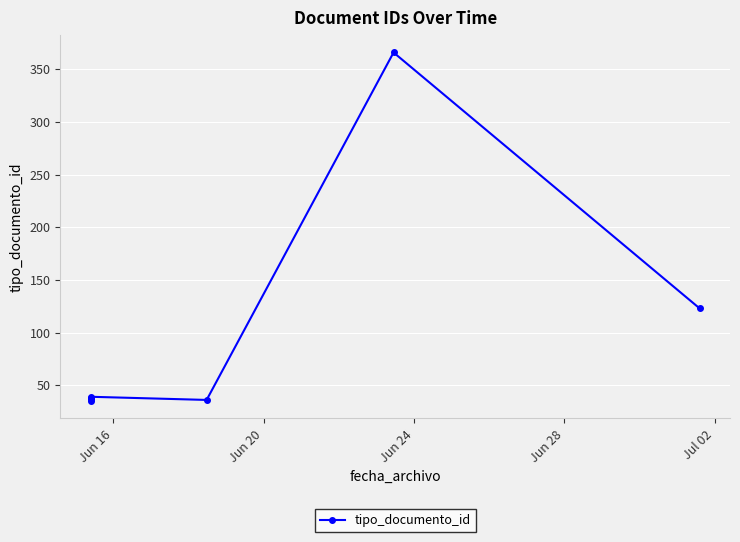

What is the difference between the maximum and minimum values?

331